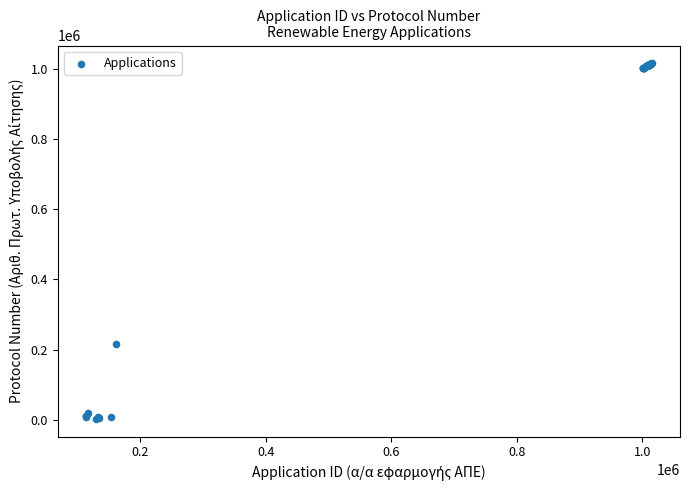

What Y value in the scatter plot is closest to 508878?

216733